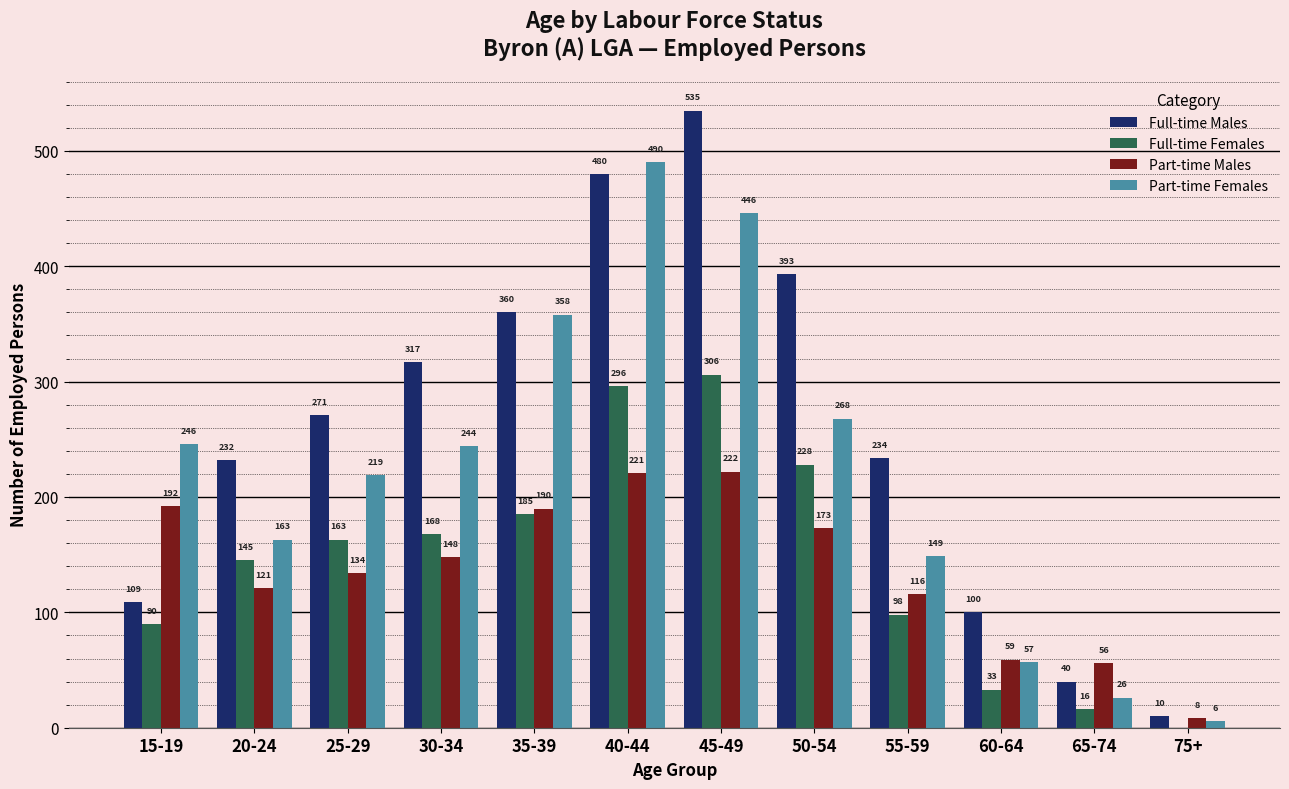

Which series has the widest spread of values?

Full-time Males